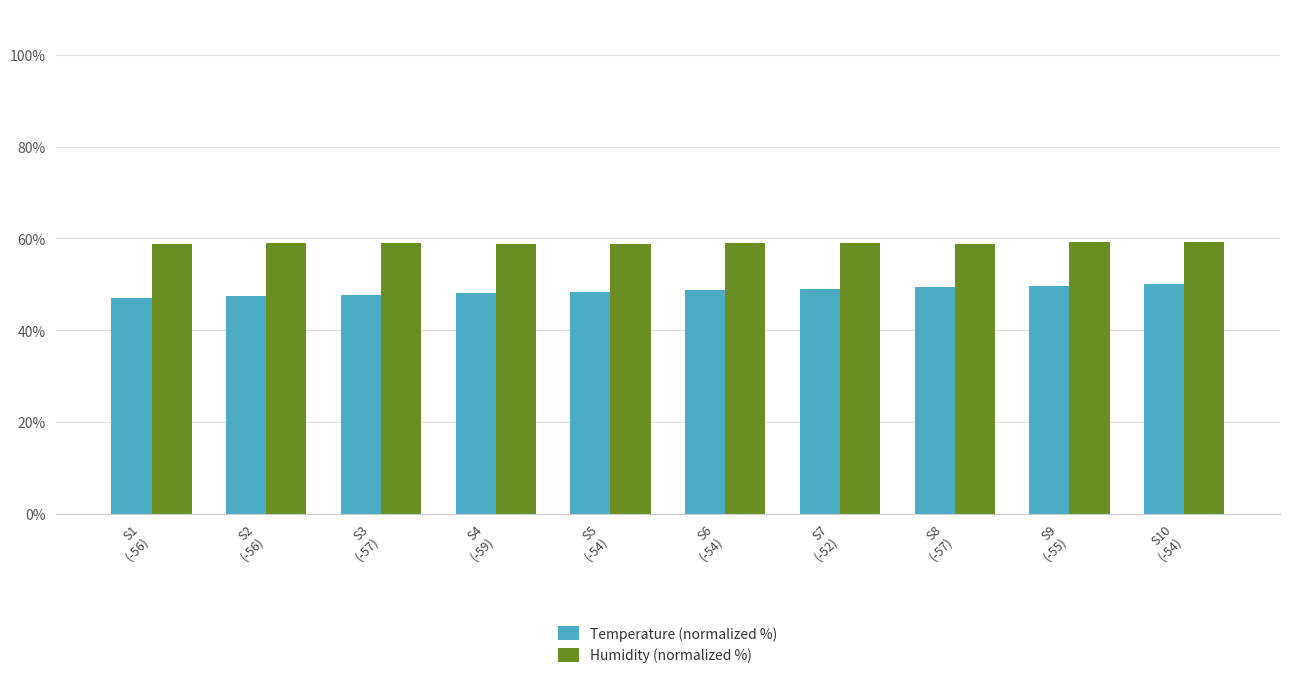

Which series has the widest spread of values?

Temperature (normalized %)